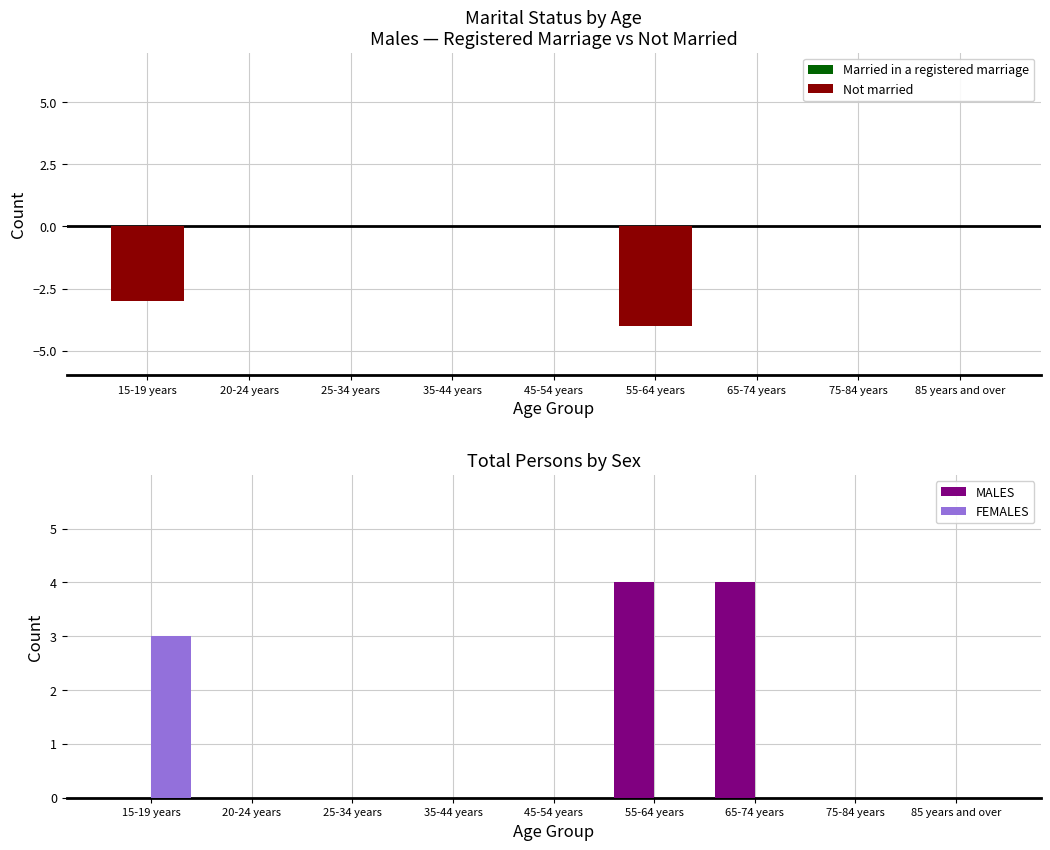

The value of Not married at 55-64 years is -4. True or false?

True